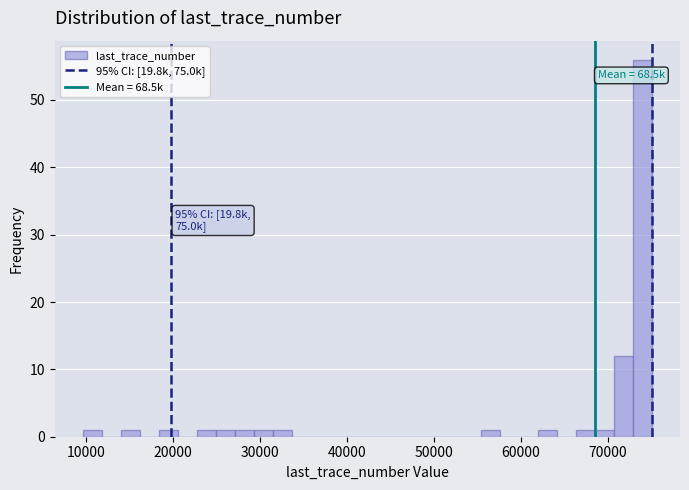

Around what value on the x-axis is the tallest bar? Give the approximate position of its centre, as read against the axis.

74000